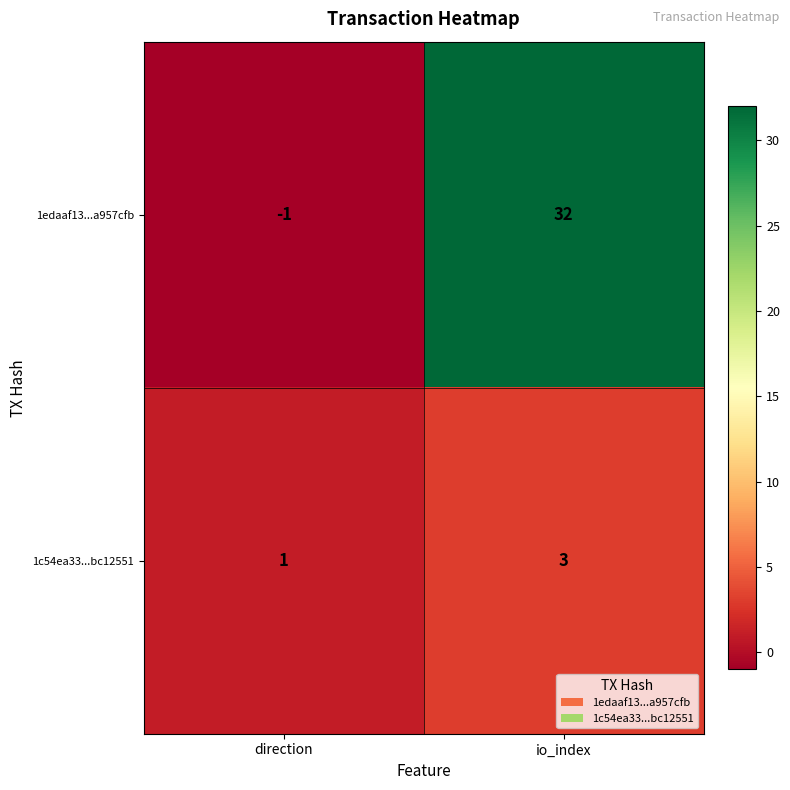

List the series in order of their overall mean, lowest first.

1c54ea33...bc12551, 1edaaf13...a957cfb